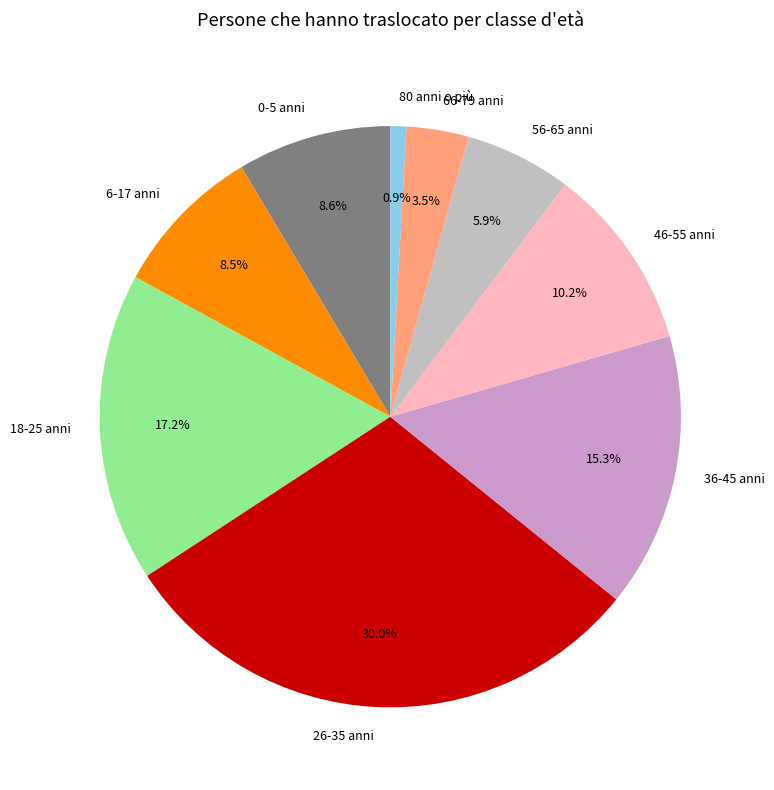

To the nearest percent, what is the difference between the 18-25 anni and 6-17 anni slice percentages?

9%